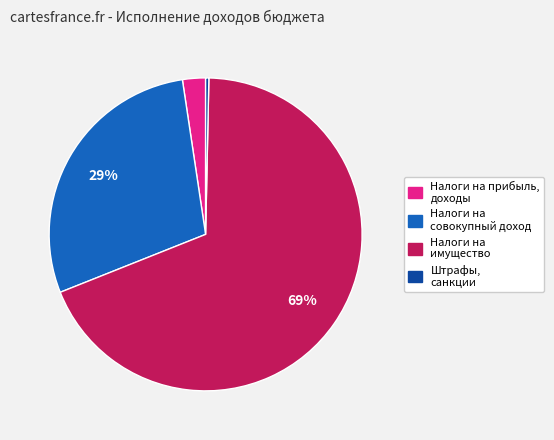

To the nearest percent, what is the average slice percentage?

25%